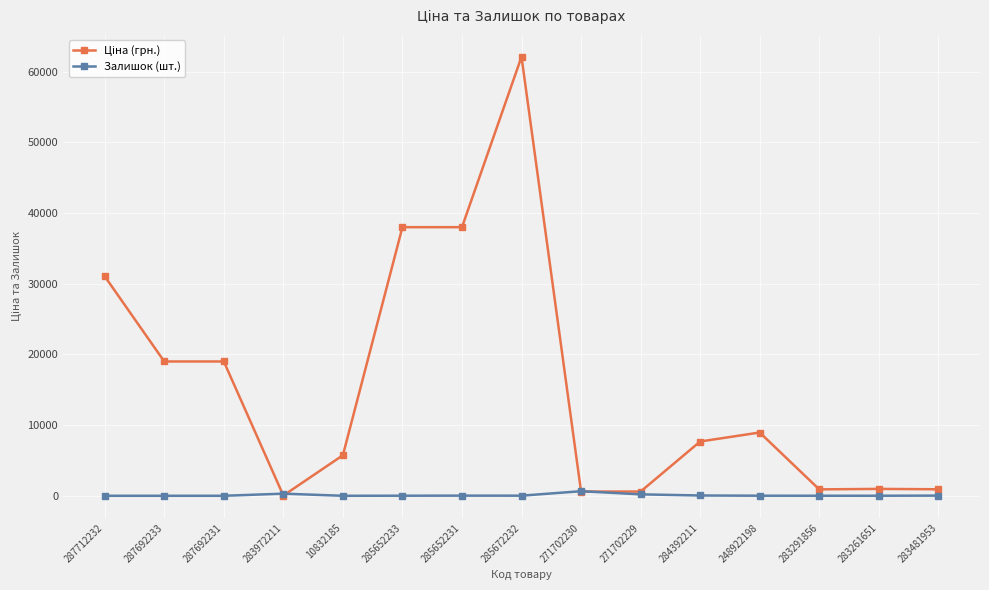

At which category is the sum across all series the highest?

285672232